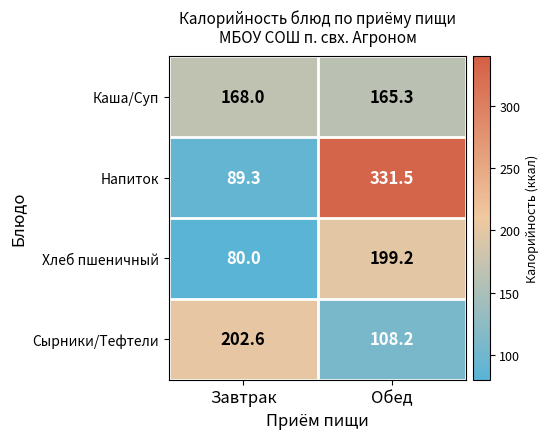

True or false: Каша/Суп has a value of 165.3 at Обед.

True